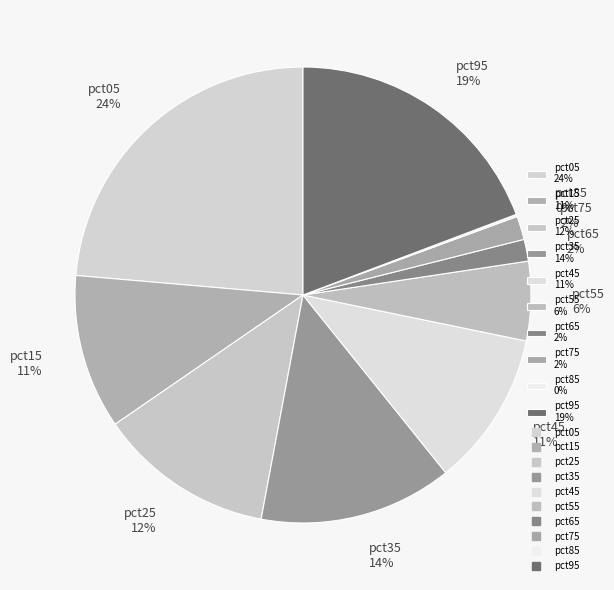

What is the largest slice in the pie chart?

pct05